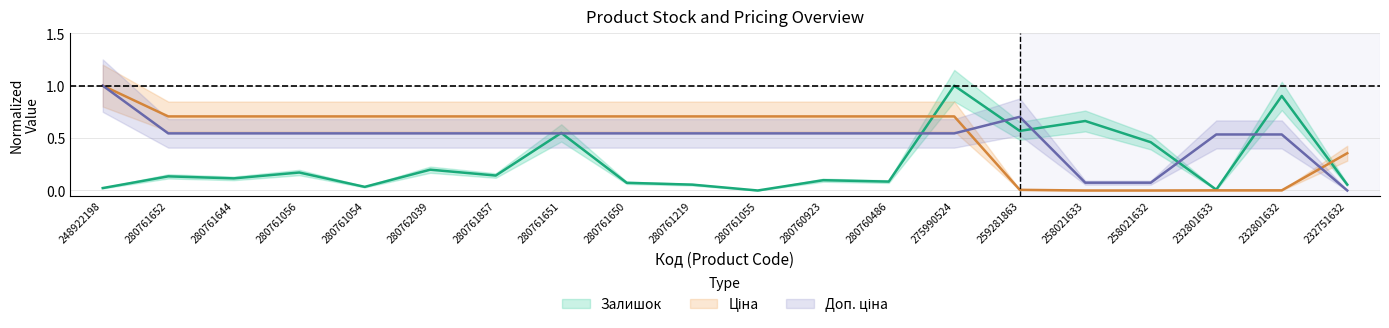

At which label does Доп. ціна reach its peak?

248922198